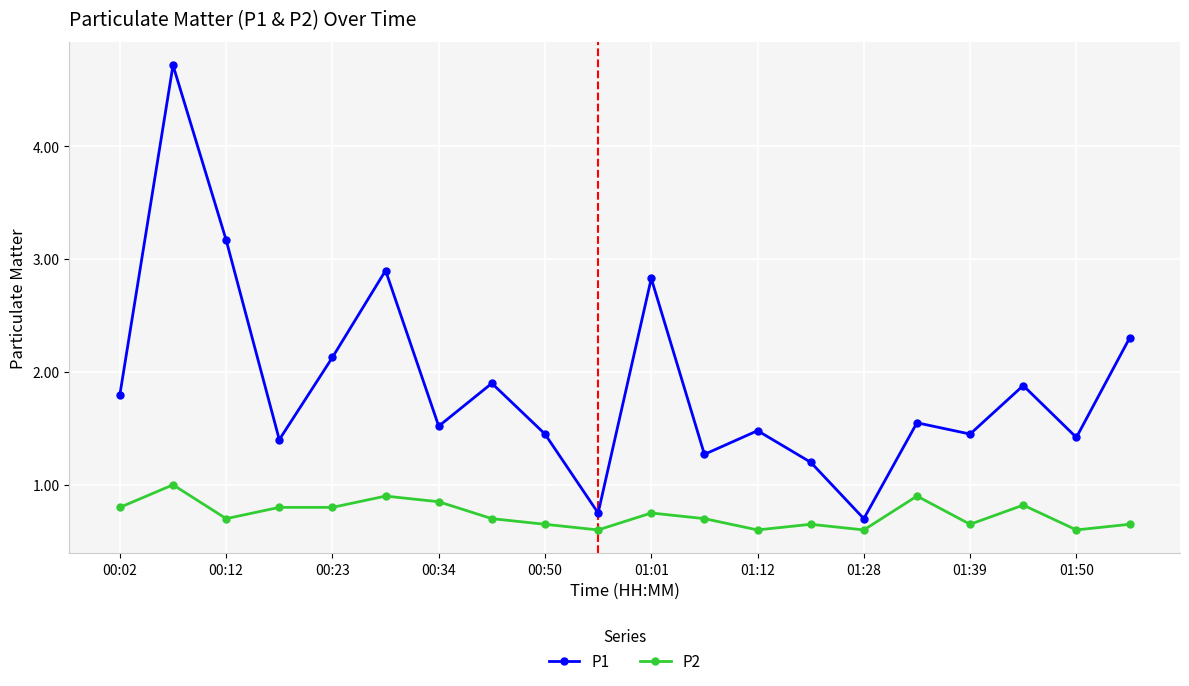

Which series has the widest spread of values?

P1